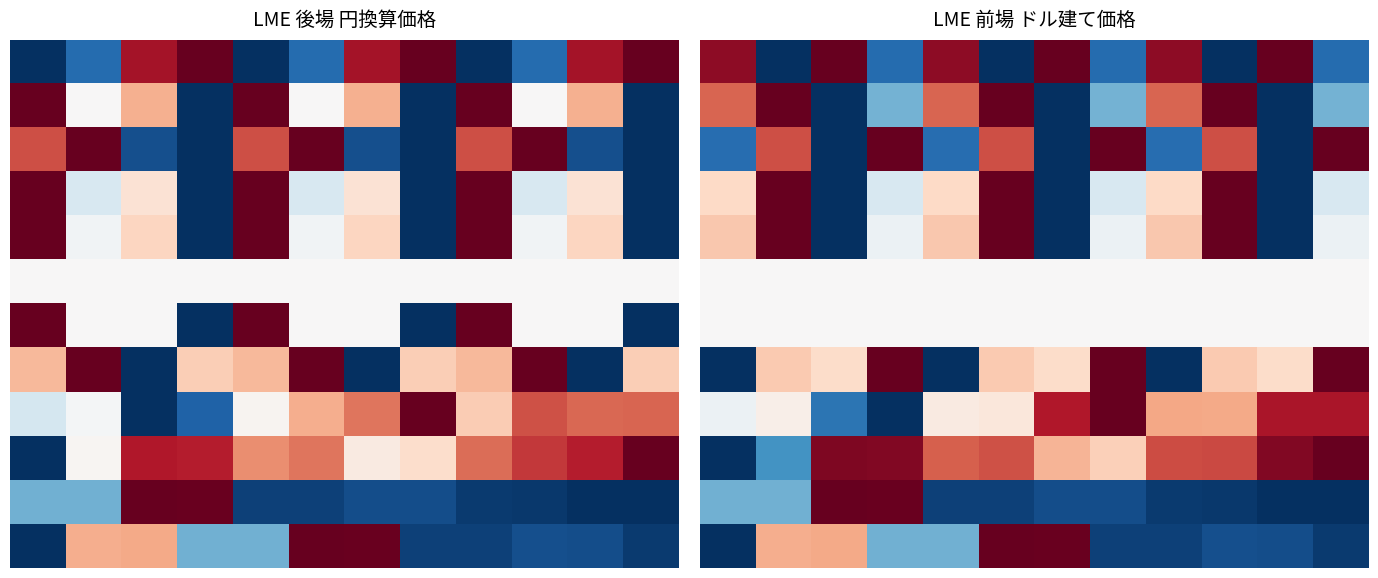

What is the spread (max minus min) of values at 6?

1.0